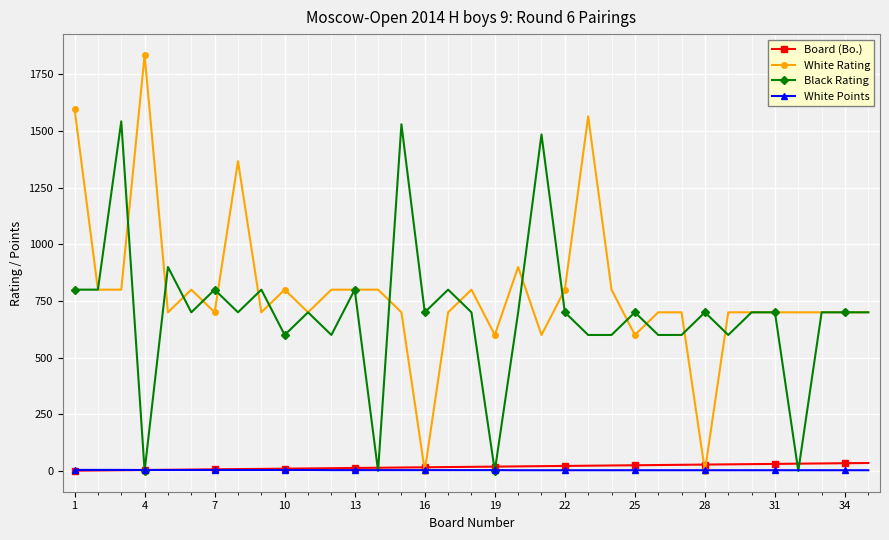

True or false: Black Rating has more than 2 interior local peaks.

True